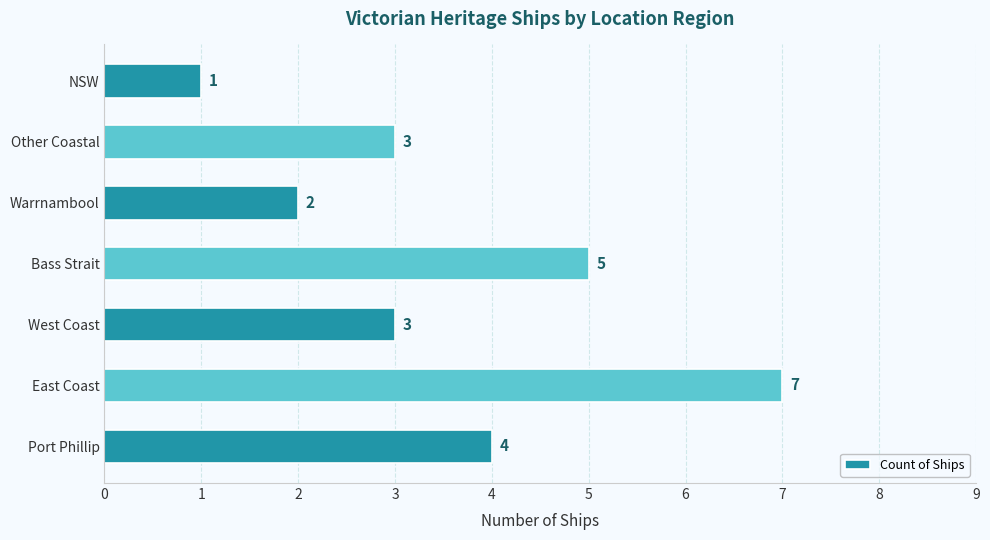

What is the difference between the maximum and second lowest values?

5